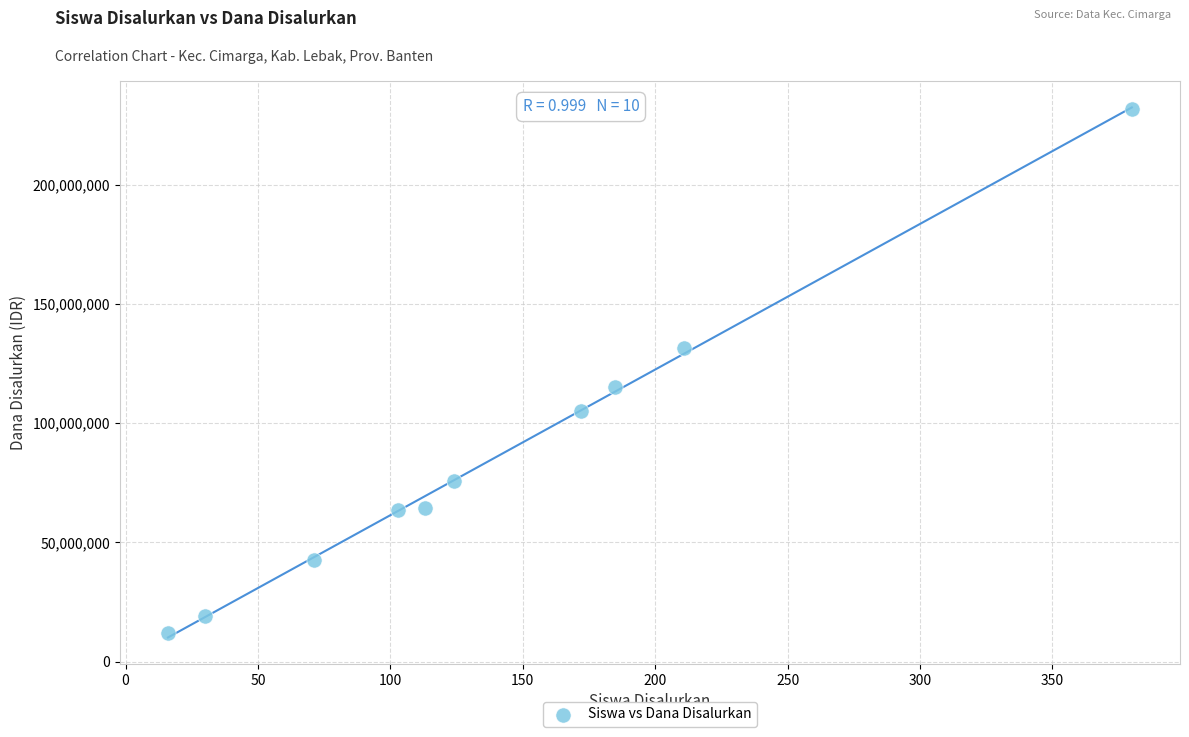

What Y value in the scatter plot is closest to 121875000?

115125000